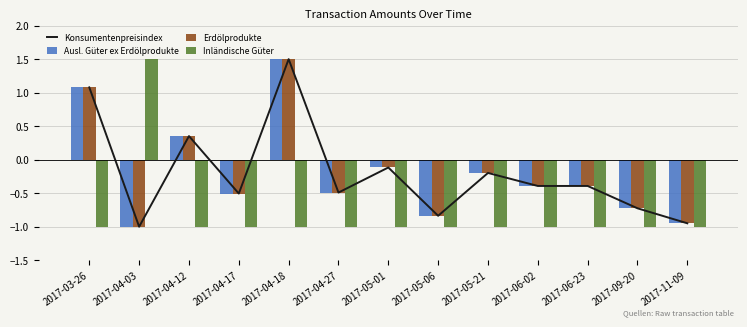

Reading left to right, extract all data points from this chart.

Konsumentenpreisindex: 1.1	-1.0	0.4	-0.5	1.5	-0.5	-0.1	-0.8	-0.2	-0.4	-0.4	-0.7	-0.9
Ausl. Güter ex Erdölprodukte: 1.1	-1.0	0.4	-0.5	1.5	-0.5	-0.1	-0.8	-0.2	-0.4	-0.4	-0.7	-0.9
Erdölprodukte: 1.1	-1.0	0.4	-0.5	1.5	-0.5	-0.1	-0.8	-0.2	-0.4	-0.4	-0.7	-0.9
Inländische Güter: -1.0	1.5	-1.0	-1.0	-1.0	-1.0	-1.0	-1.0	-1.0	-1.0	-1.0	-1.0	-1.0